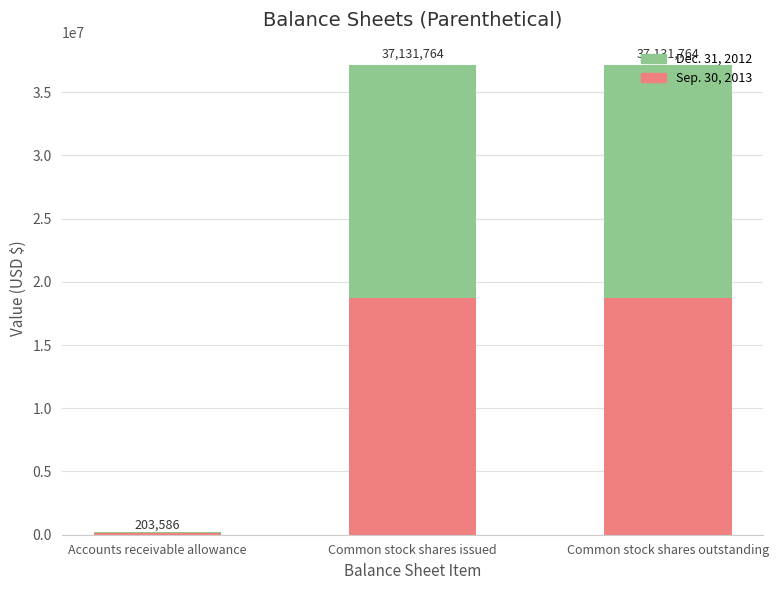

What is the label of the 1st bar from the right?

Common stock shares outstanding